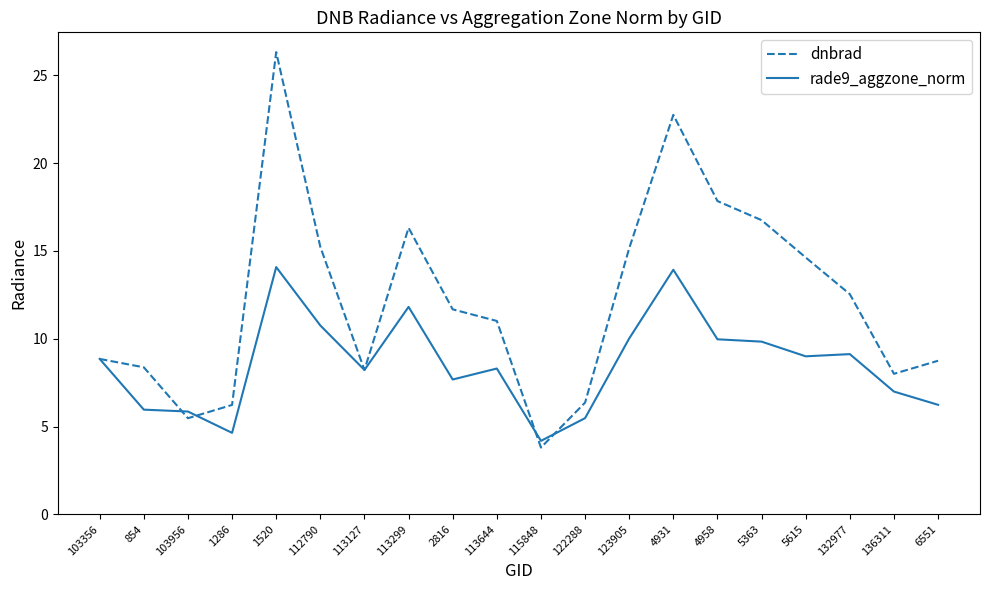

What position from the left is 113644?

10